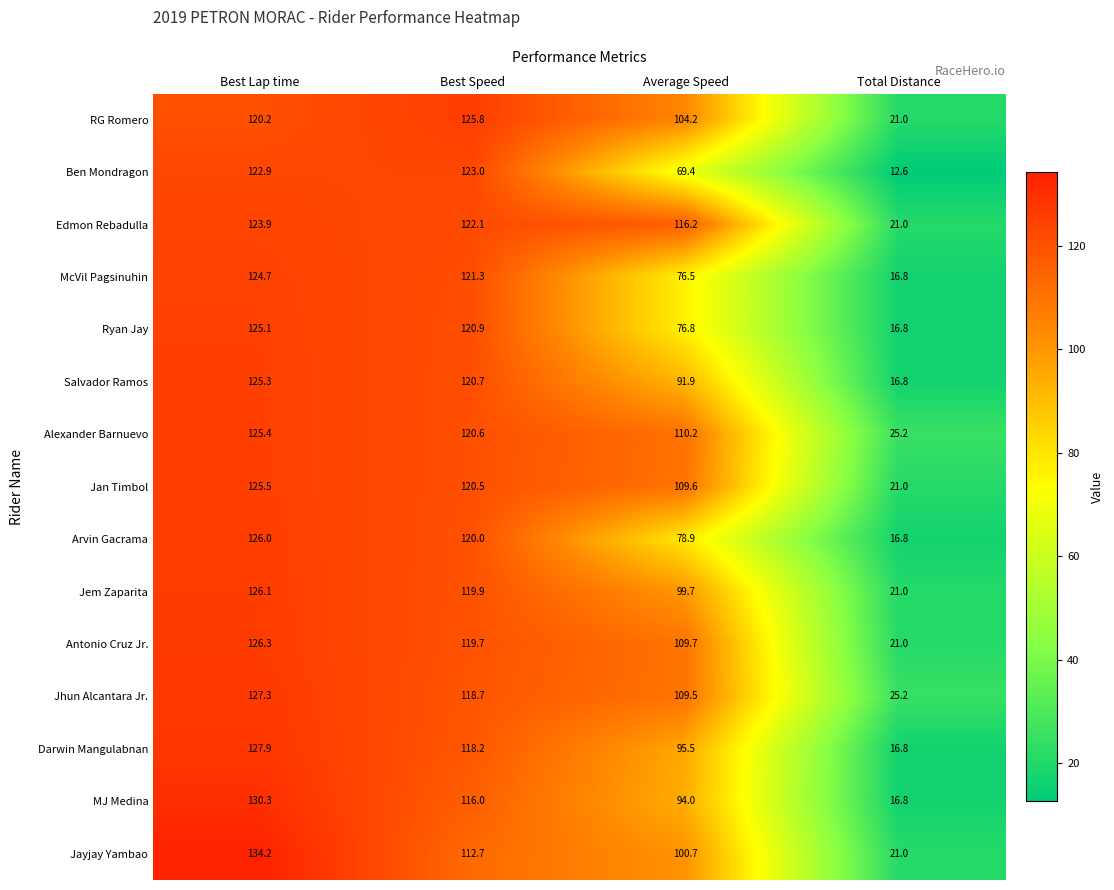

The Edmon Rebadulla series shows 31.8 at Total Distance. True or false?

False